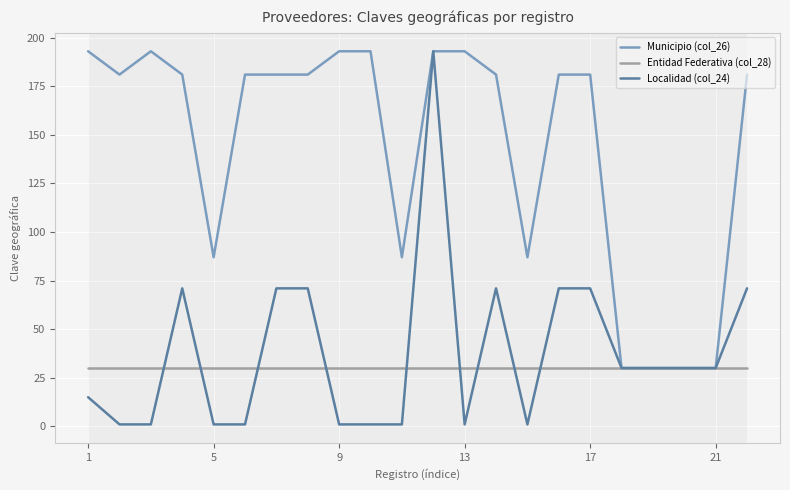

What is the maximum value shown in the chart?

193